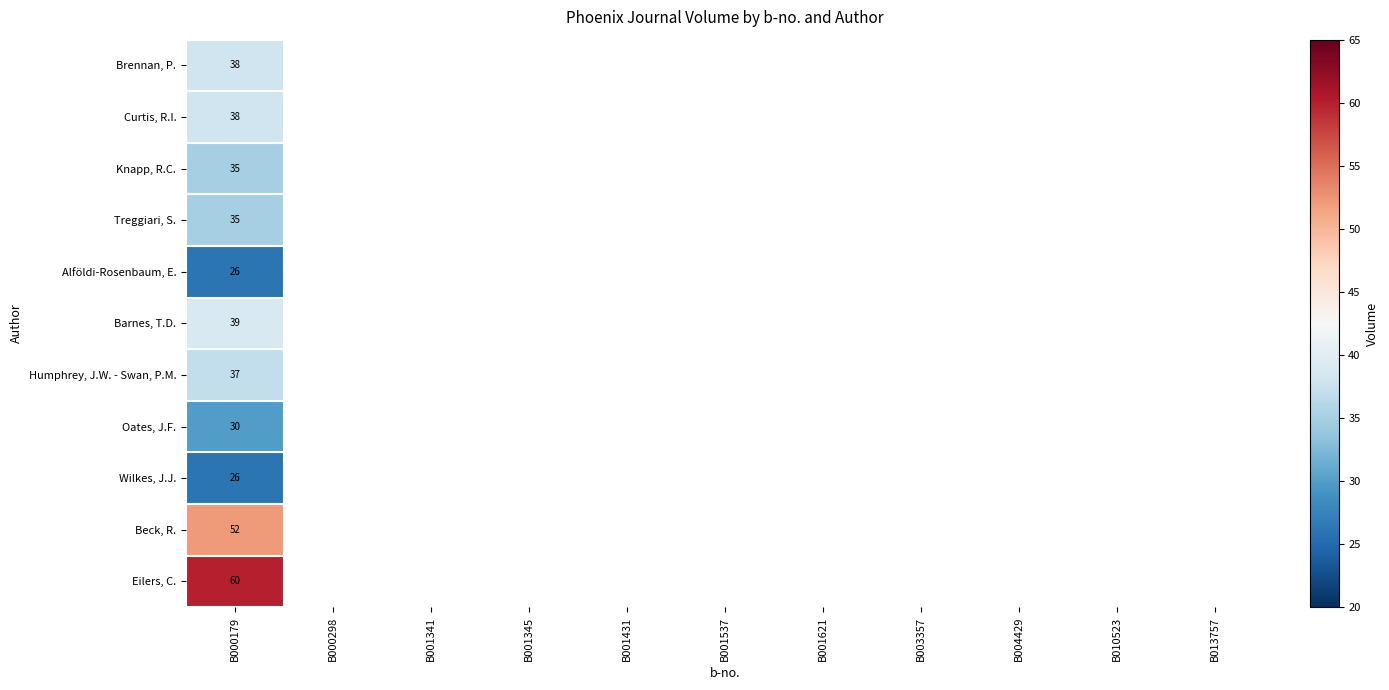

True or false: Humphrey, J.W. - Swan, P.M. has a value of 66 at B000179.

False